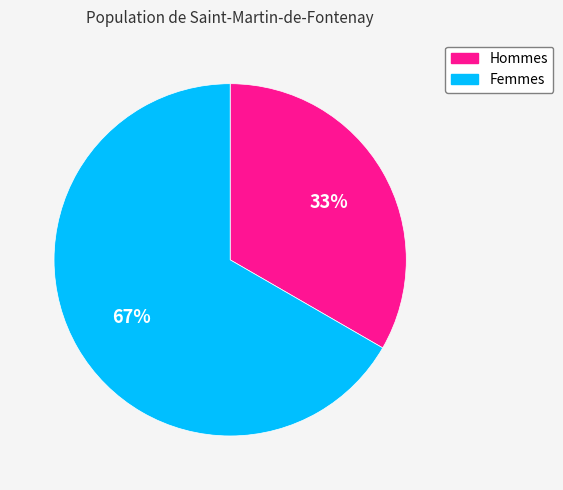

Is it true that Hommes is 47% of the pie?

False